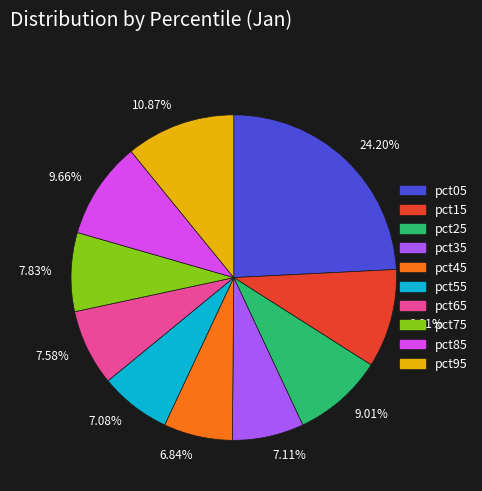

The pct65 slice represents 1% of the pie. True or false?

False